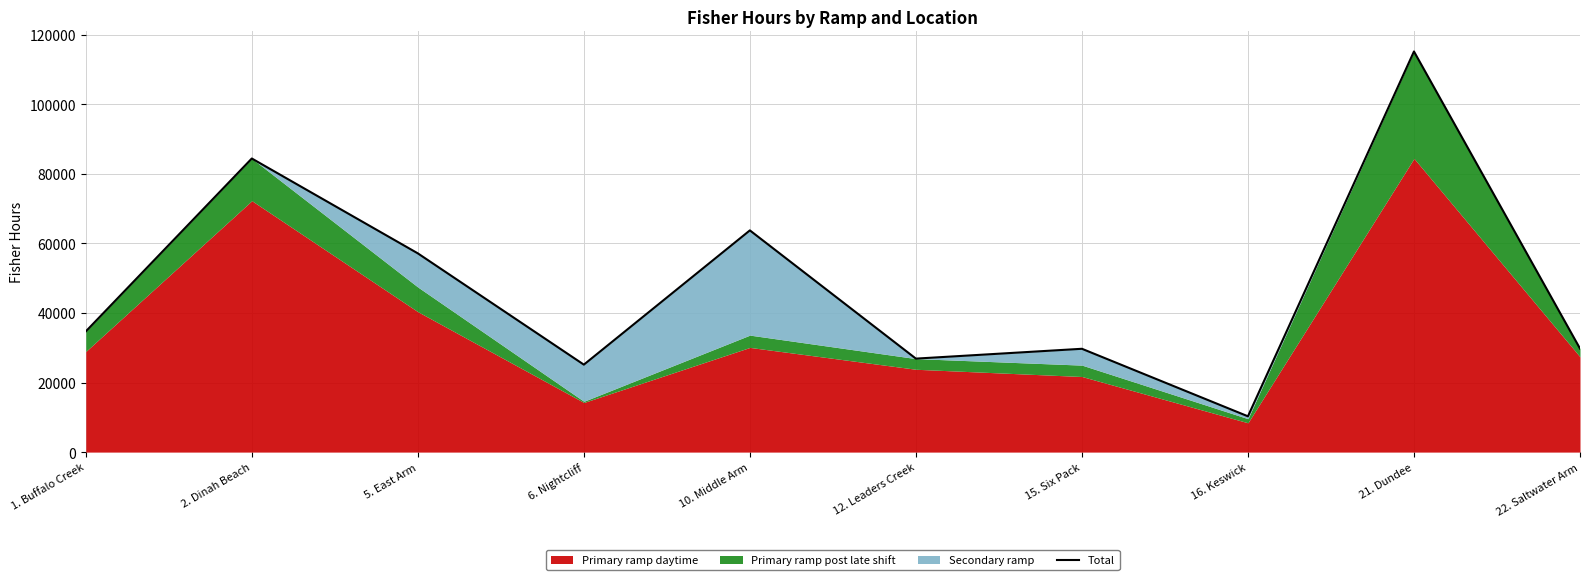

What value does the data have at 1. Buffalo Creek, to the nearest 50?

34700